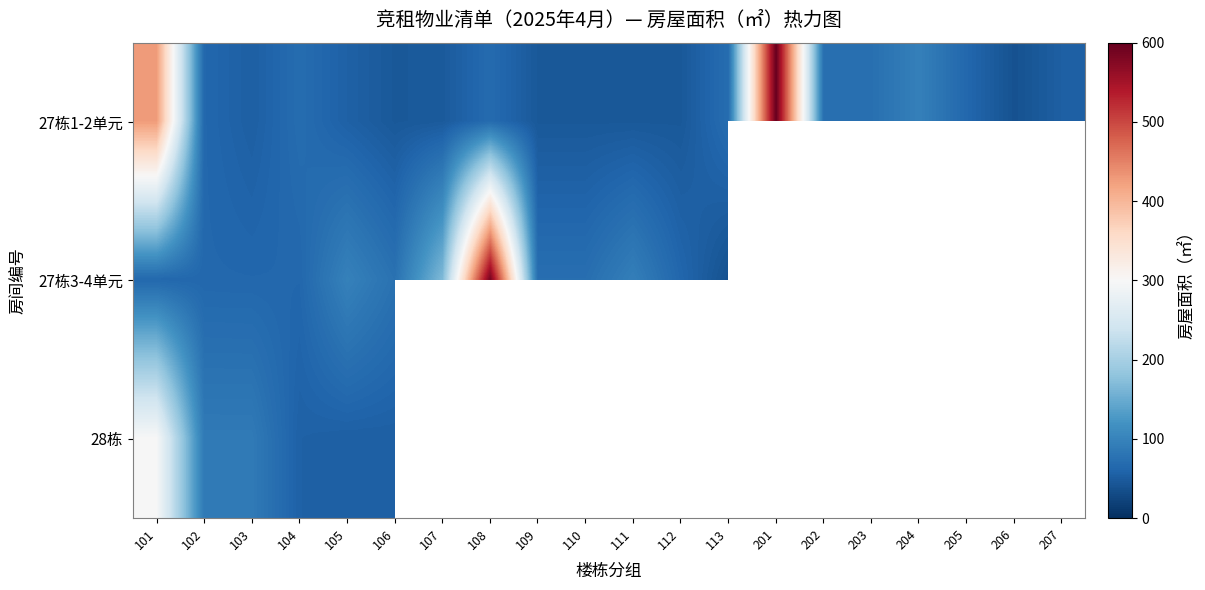

True or false: 27栋1-2单元 has a value of 54.3 at 207.

True